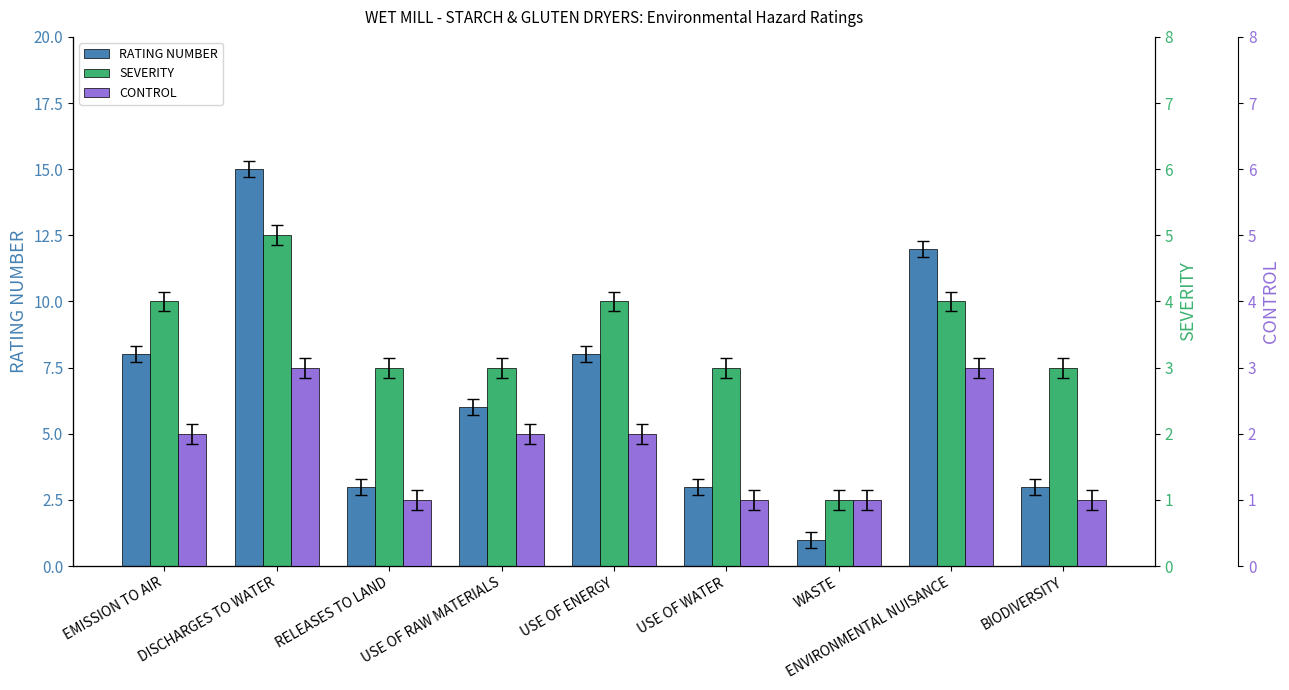

Which series has the largest total across all categories?

RATING NUMBER